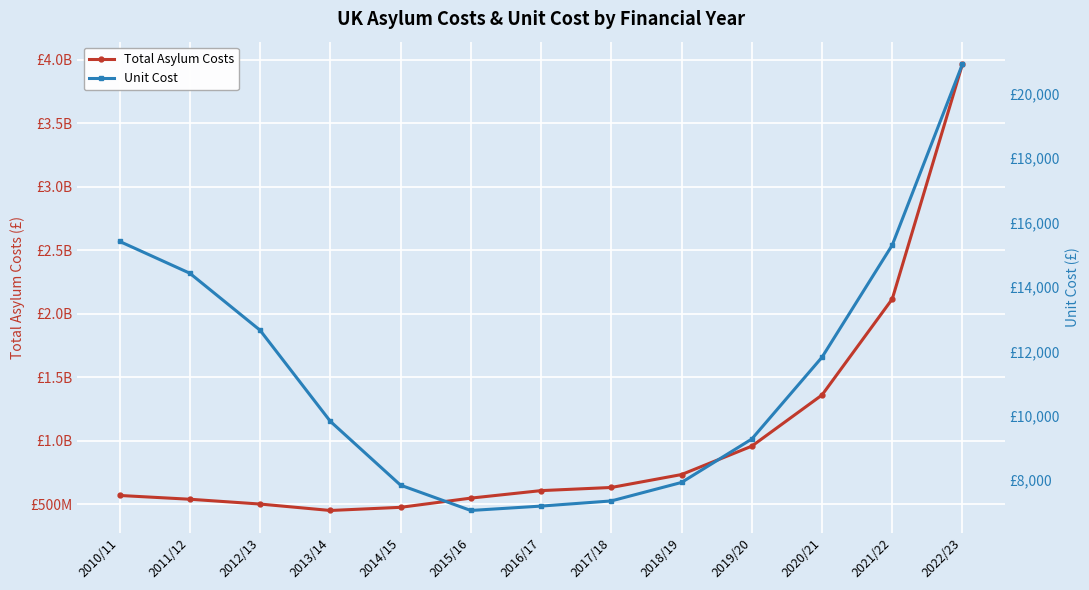

Reading left to right, list all the values displayed in this chart.

Total Asylum Costs: 2010/11=567856116	2011/12=538063196	2012/13=500219742	2013/14=449553754	2014/15=474340920	2015/16=546895592	2016/17=606008945	2017/18=630742805	2018/19=732527606	2019/20=956188435	2020/21=1359145699	2021/22=2115584829	2022/23=3966863377
Unit Cost: 2010/11=15415	2011/12=14426	2012/13=12657	2013/14=9830	2014/15=7848	2015/16=7062	2016/17=7198	2017/18=7358	2018/19=7932	2019/20=9279	2020/21=11819	2021/22=15301	2022/23=20921